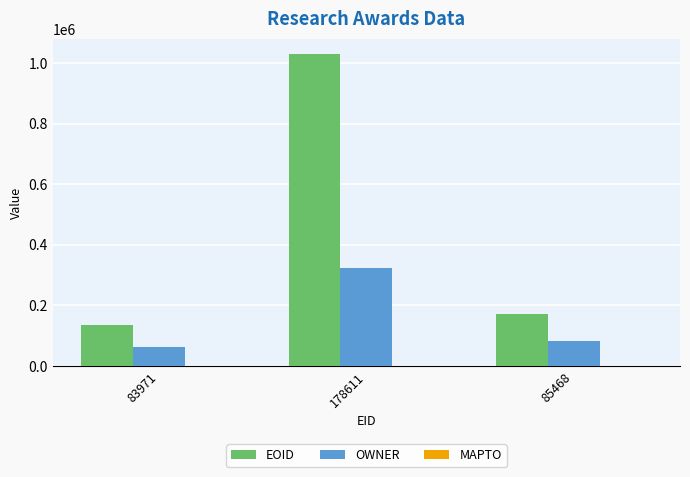

What position from the left is 85468?

3